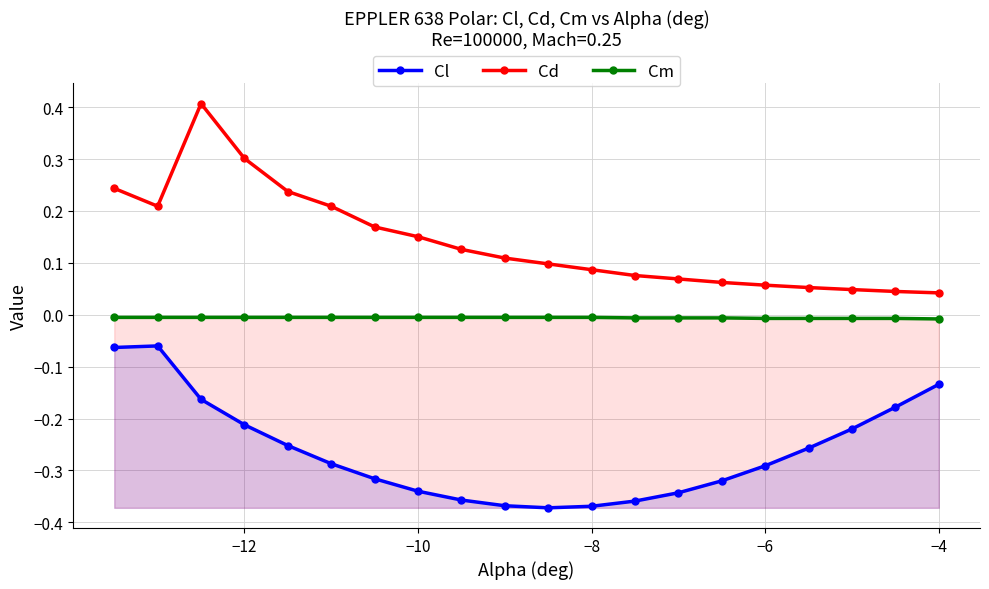

Which series has the widest spread of values?

Cd